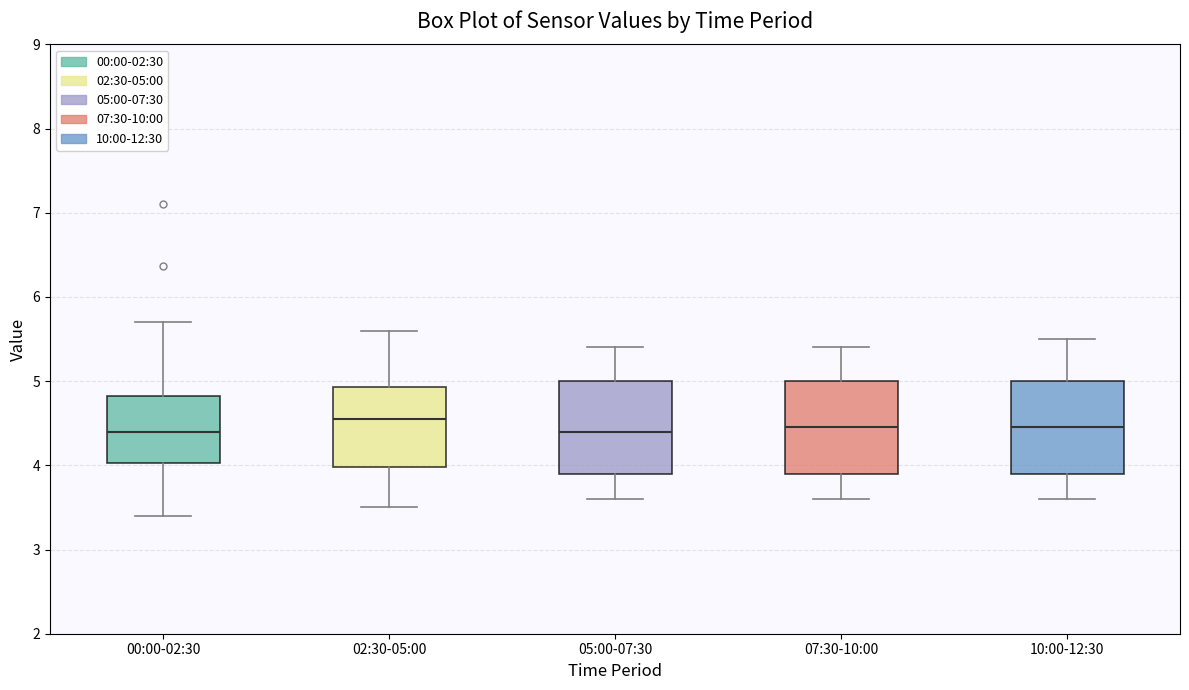

Where does the median line of the box for 07:30-10:00 sit on the y-axis? The values are not printed on the chart, so give them approximately, as read against the axis.

4.5